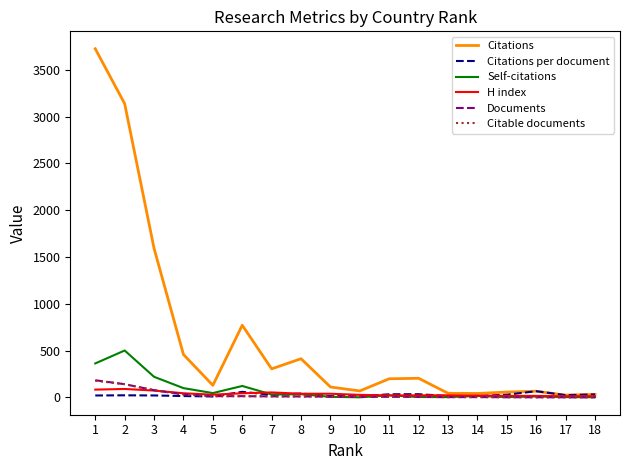

Is the value of Citations at 3 greater than the value of H index at 12?

Yes